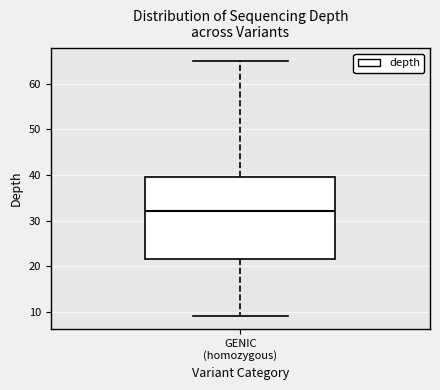

Where does the median line of the box for GENIC (homozygous) sit on the y-axis? The values are not printed on the chart, so give them approximately, as read against the axis.

32